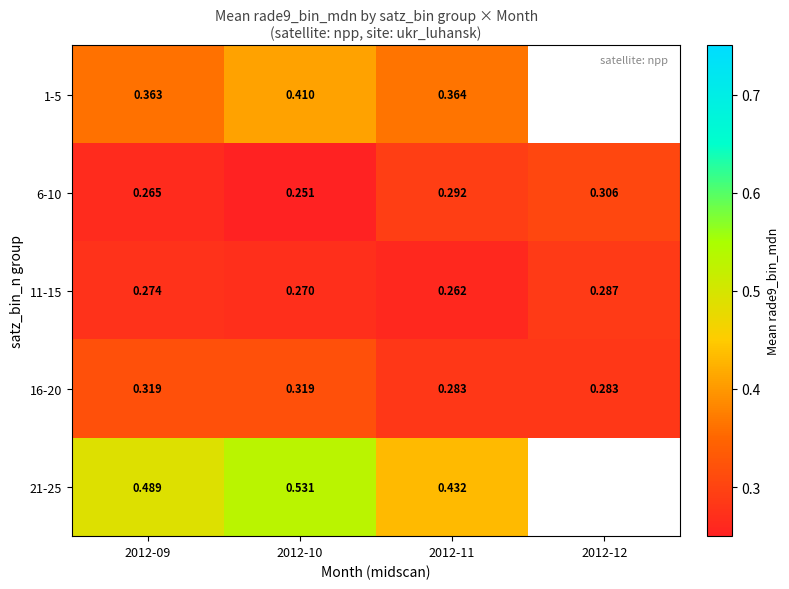

Which category has the lowest value in the 6-10 series?

2012-10